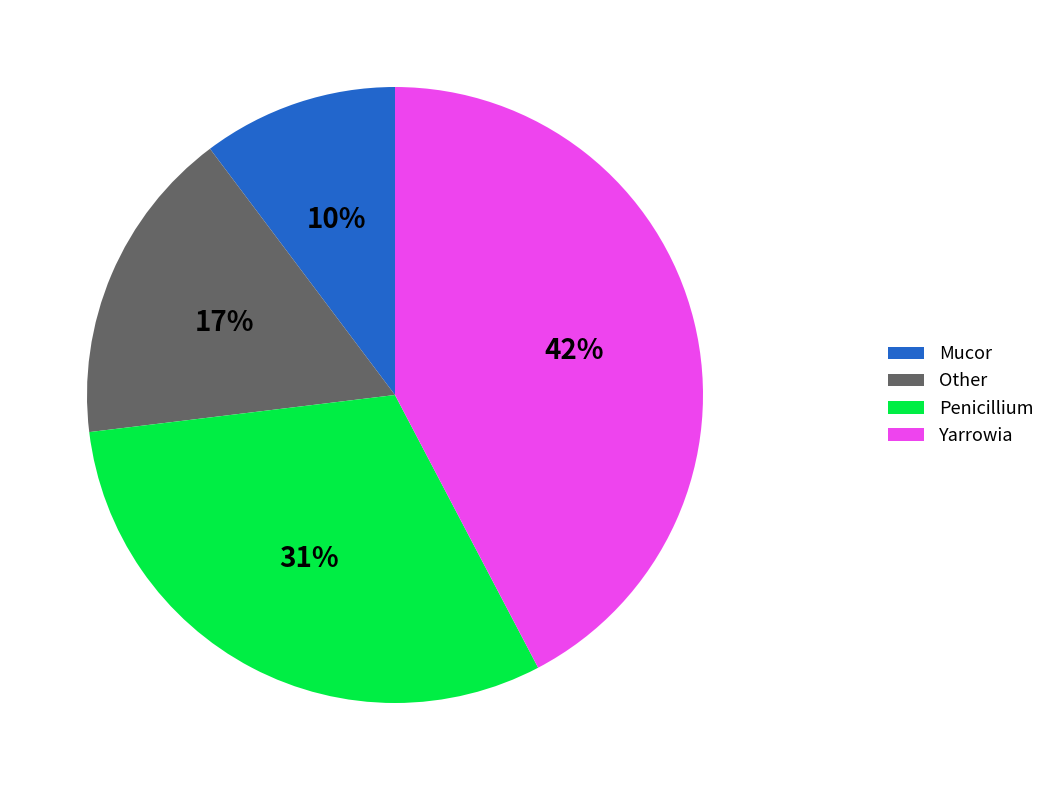

How many slices are in this pie chart?

4